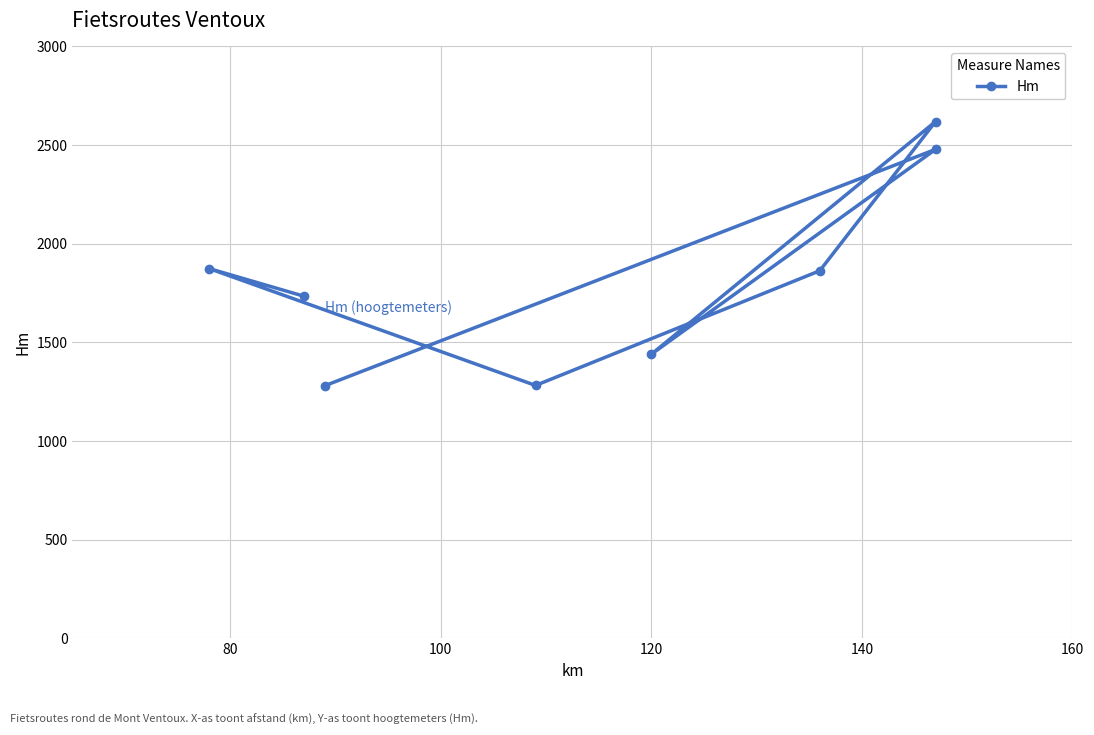

What is the maximum value shown in the chart?

2619